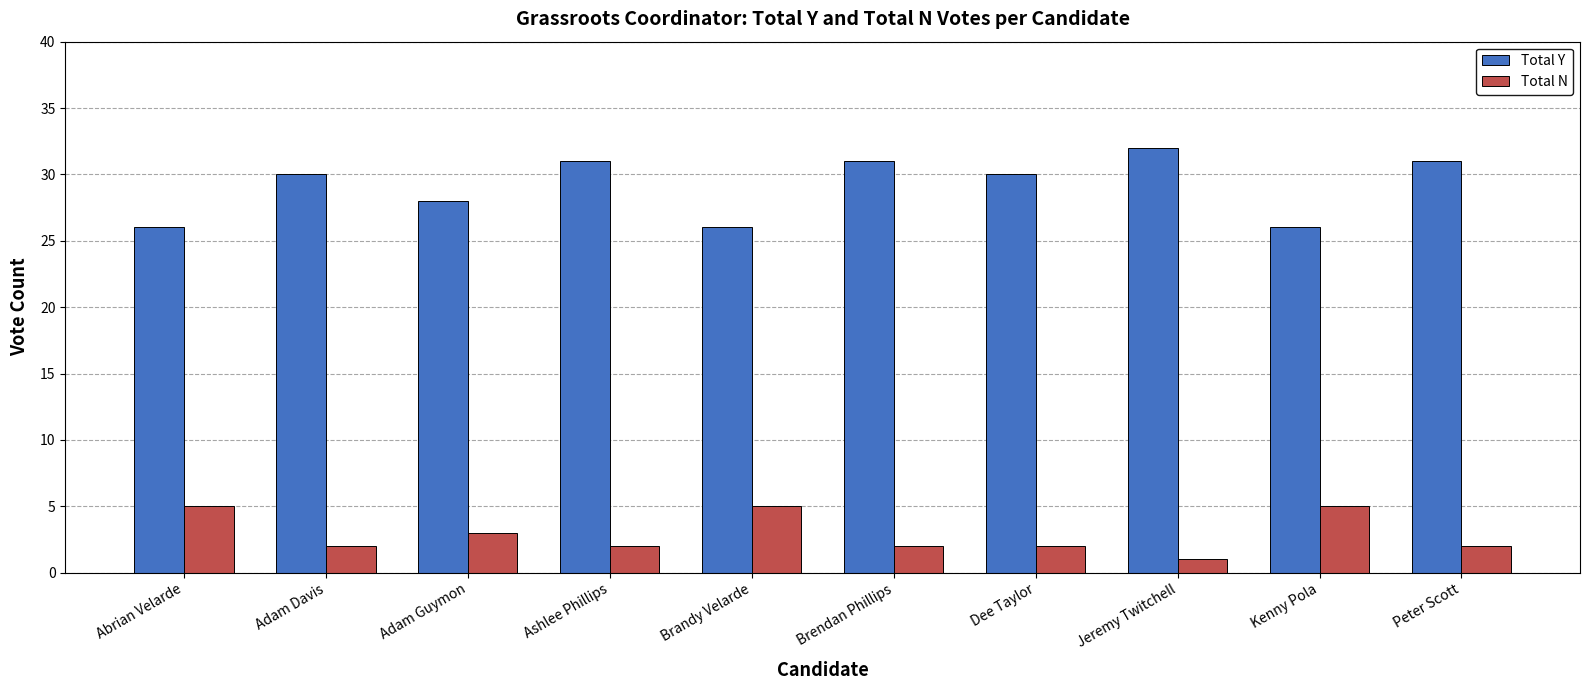

The Total Y series shows 31 at Brendan Phillips. True or false?

True